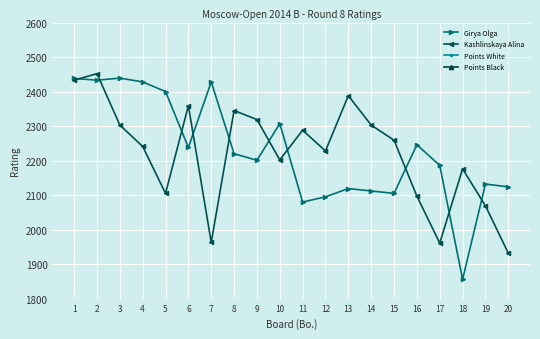

What is the minimum value for Kashlinskaya Alina?

1932